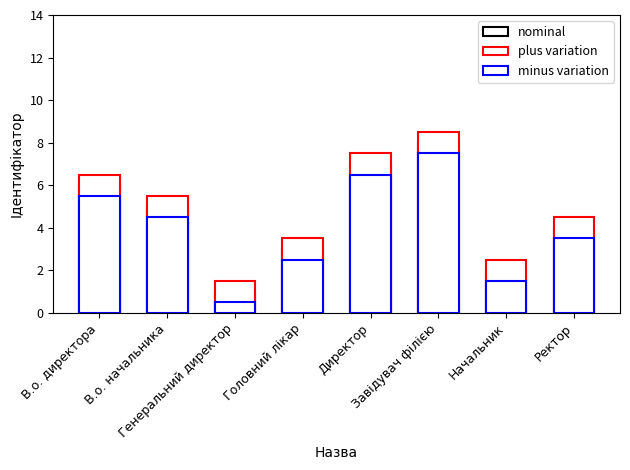

What is the maximum value for plus variation?

8.5